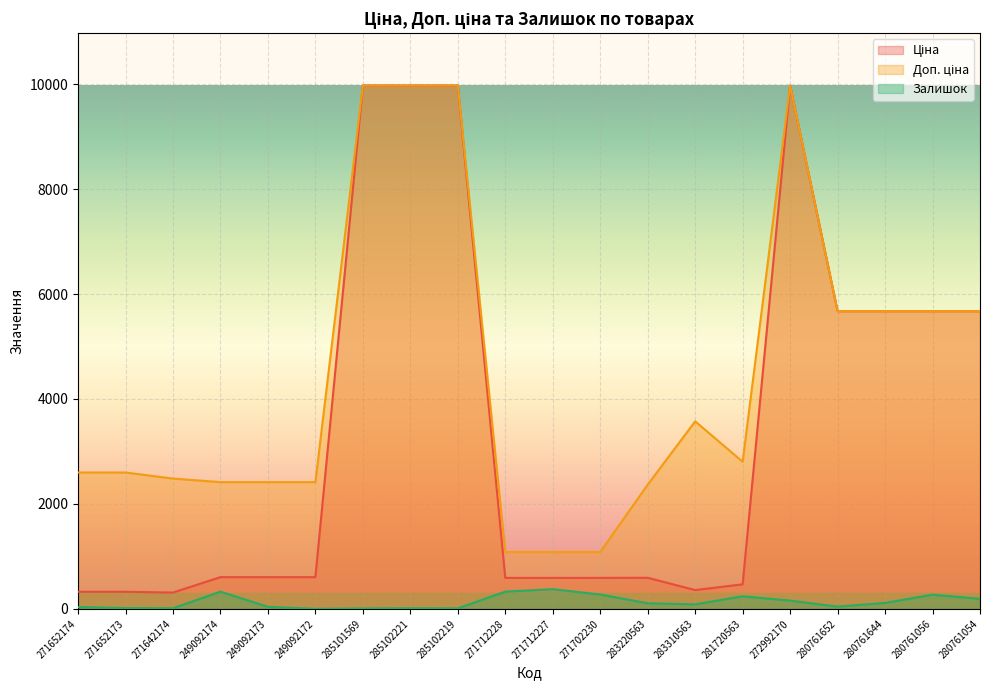

At 271712227, list the series in order from largest to smallest.

Доп. ціна, Ціна, Залишок